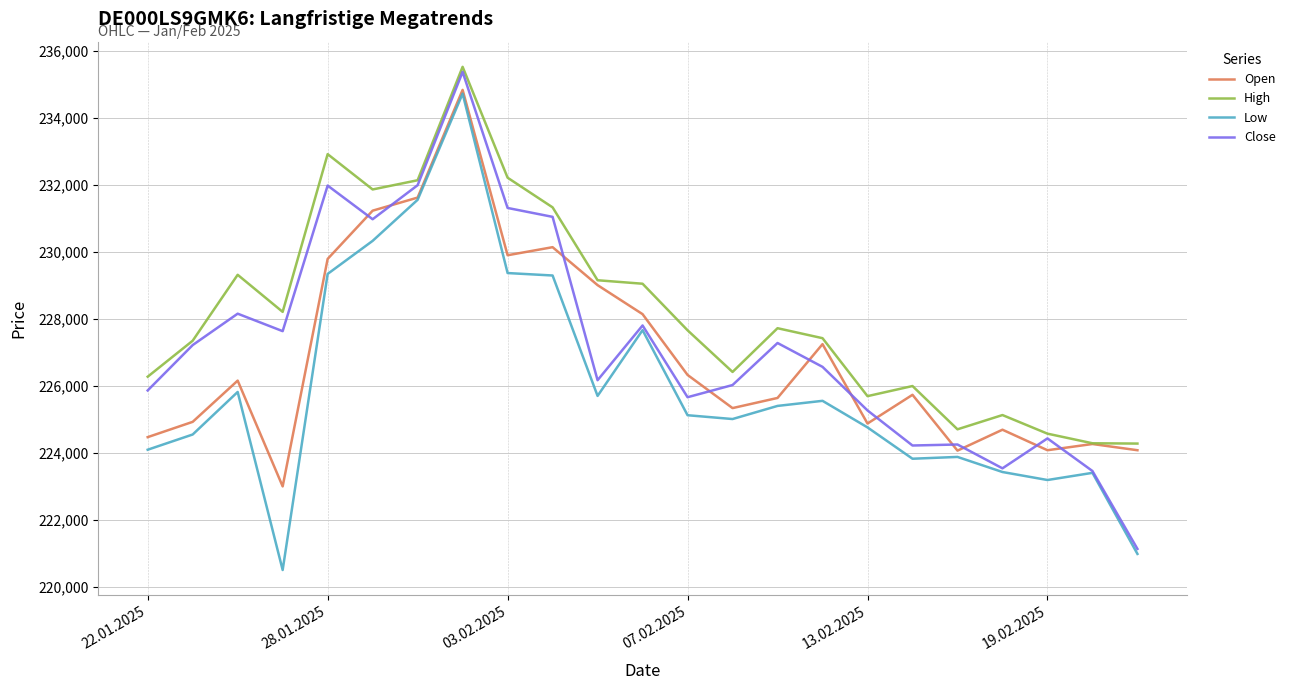

What is the minimum value shown in the chart?

220499